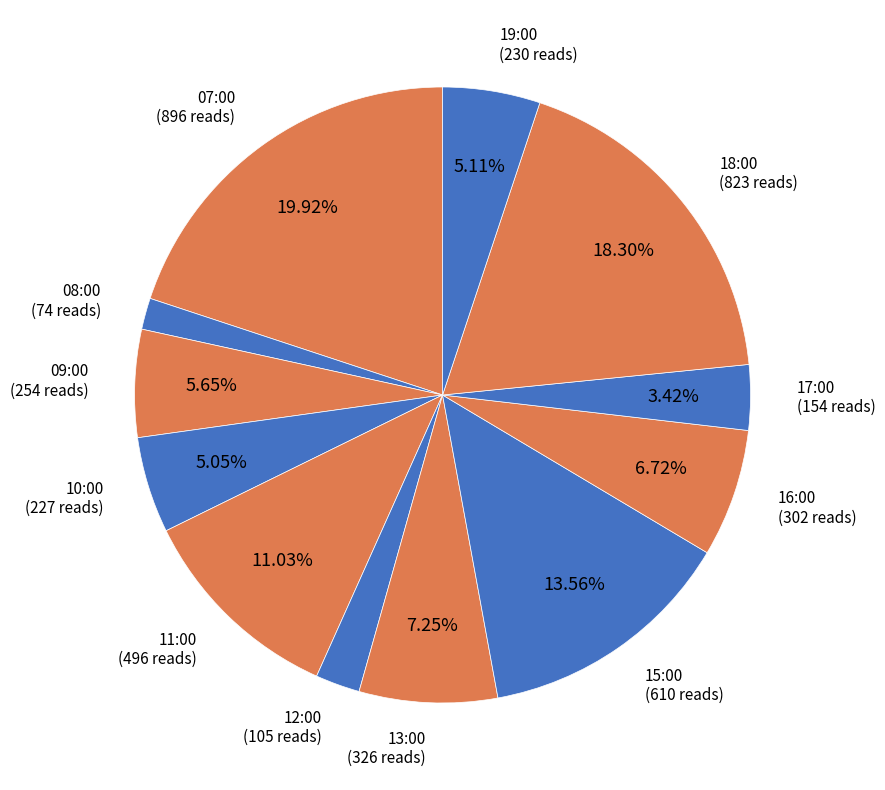

Count the number of slices in the pie.

12